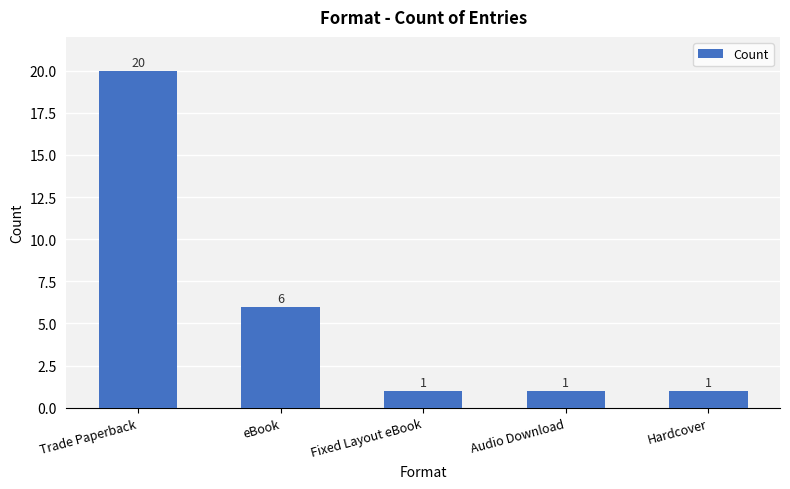

What is the difference between the maximum and minimum values?

19